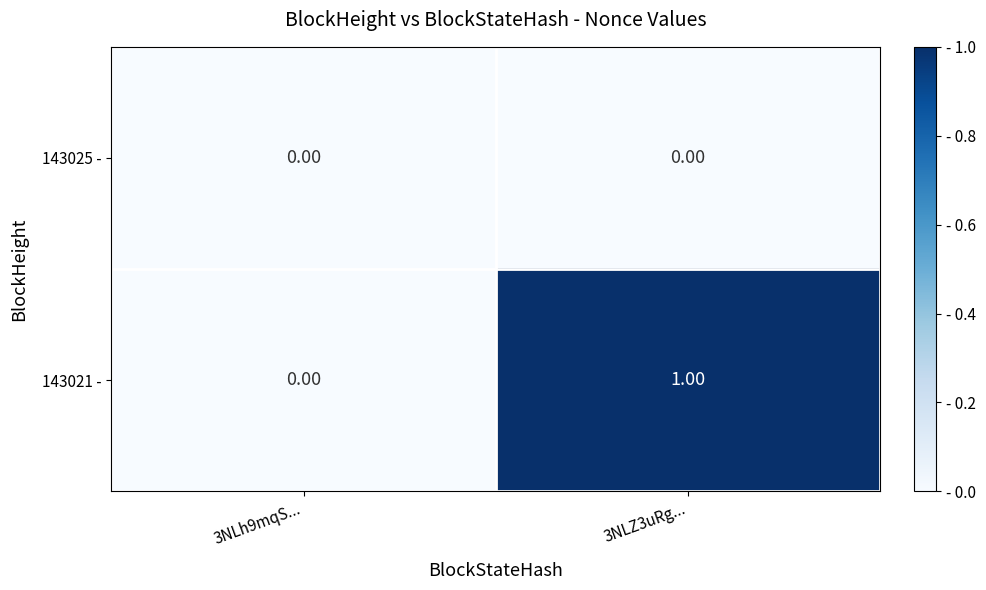

How many categories are shown in the chart?

2